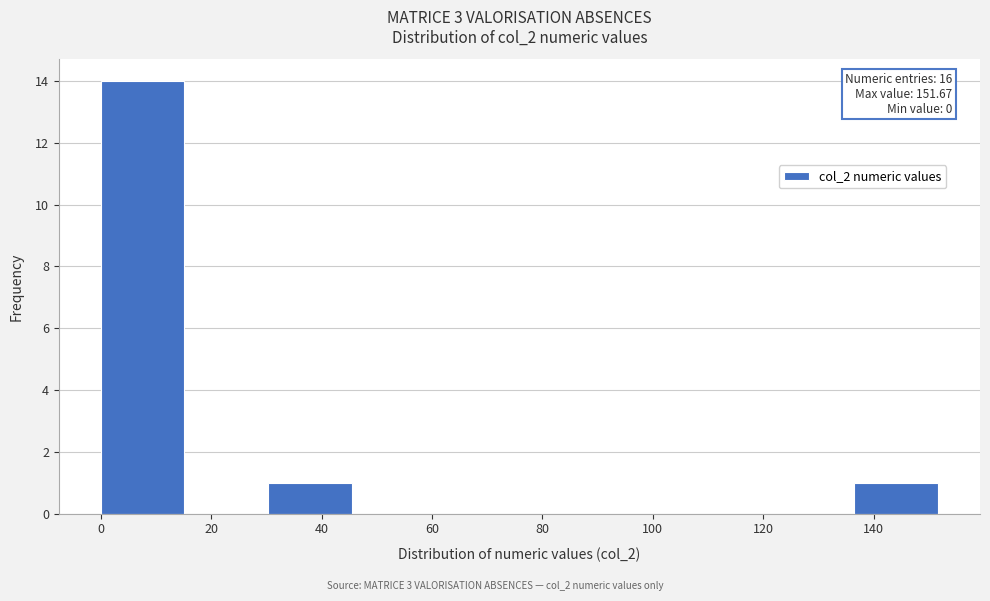

Over which range of the x-axis is the bar tallest?

0 to 16